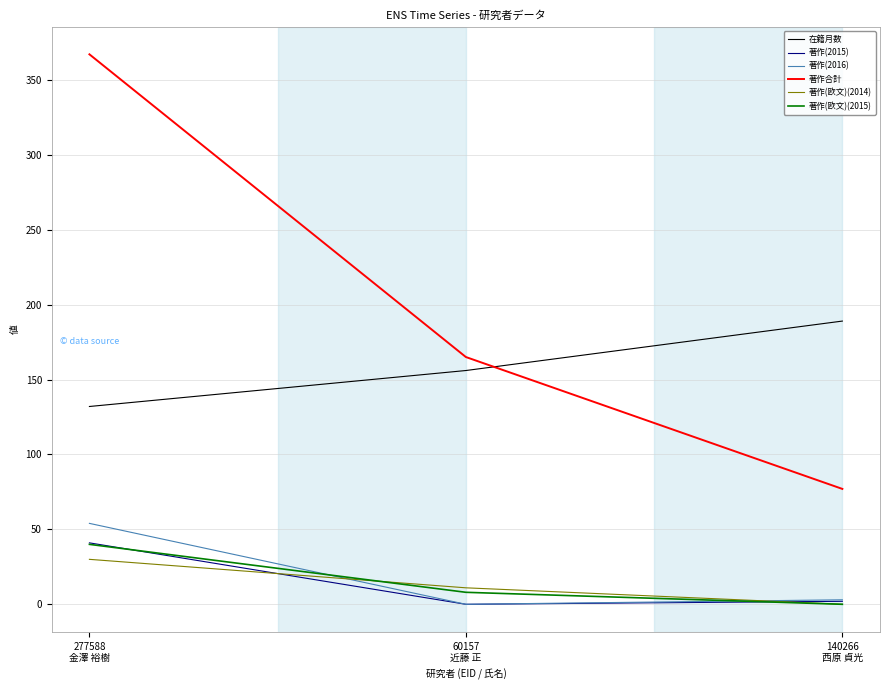

What is the difference between the highest and lowest values at 140266
西原 貞光?

189